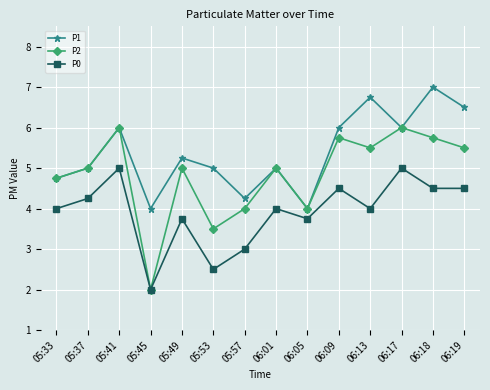

Is it true that P2 equals 5.8 at 06:09?

True